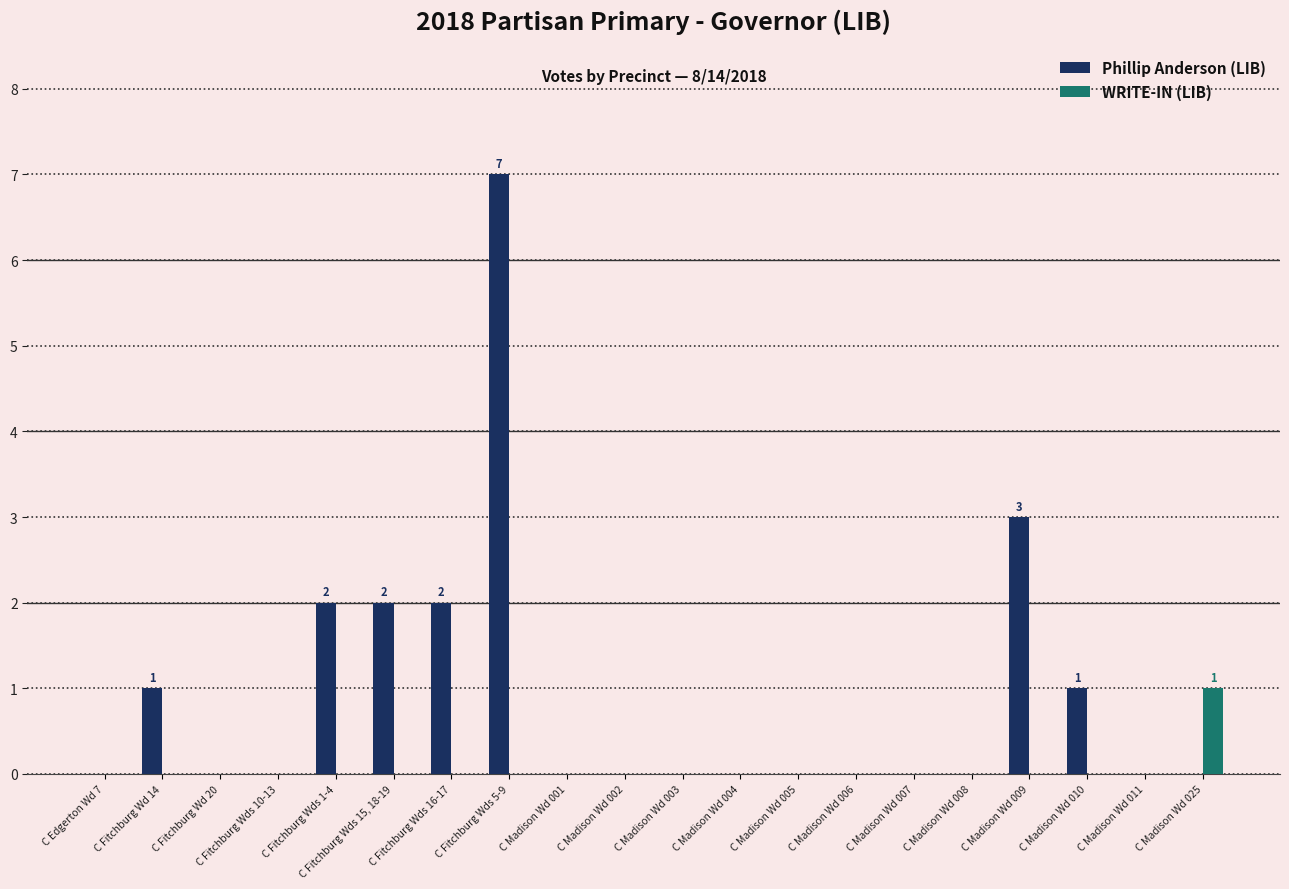

What is the maximum value shown in the chart?

7